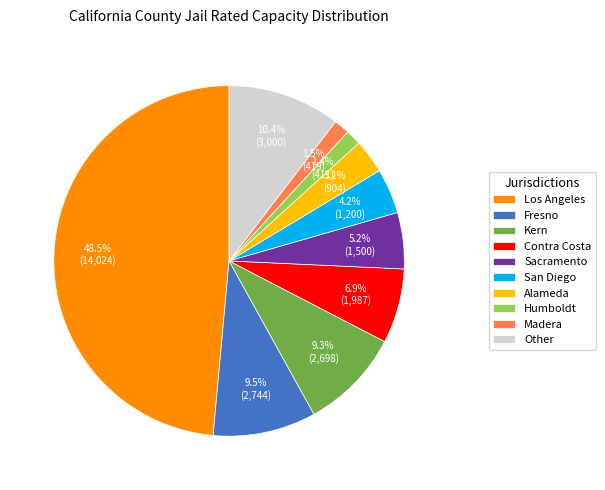

True or false: Sacramento accounts for 14% of the total.

False